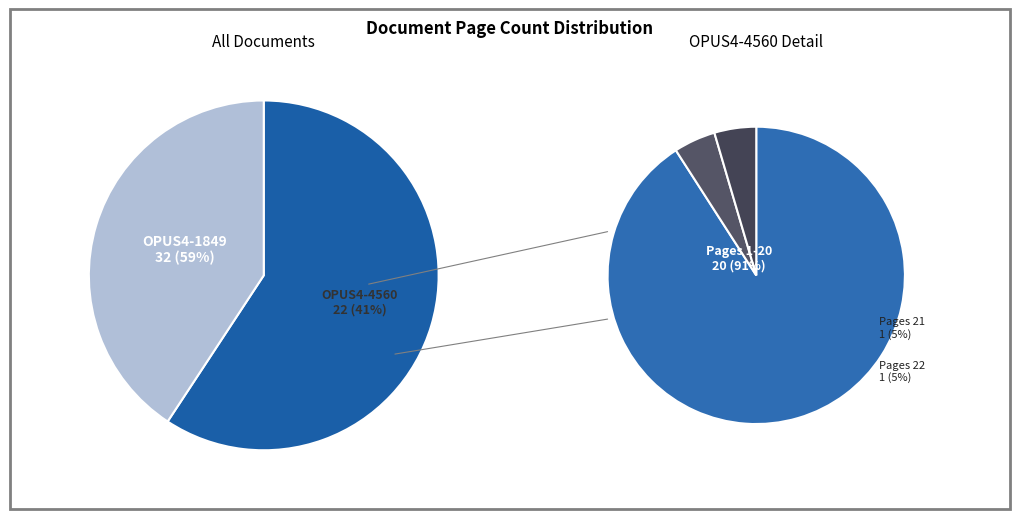

Is it true that OPUS4-4560 is 31% of the pie?

False